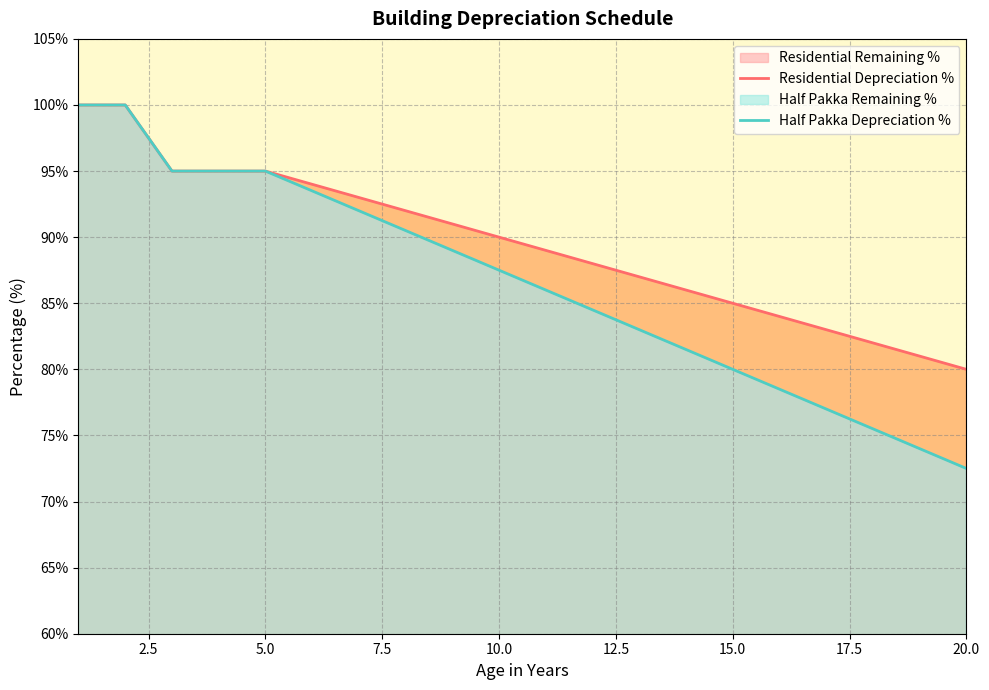

Reading left to right, list all the values displayed in this chart.

Residential Depreciation %: 100.0	100.0	95.0	95.0	95.0	94.0	93.0	92.0	91.0	90.0	89.0	88.0	87.0	86.0	85.0	84.0	83.0	82.0	81.0	80.0
Half Pakka Depreciation %: 100.0	100.0	95.0	95.0	95.0	93.5	92.0	90.5	89.0	87.5	86.0	84.5	83.0	81.5	80.0	78.5	77.0	75.5	74.0	72.5